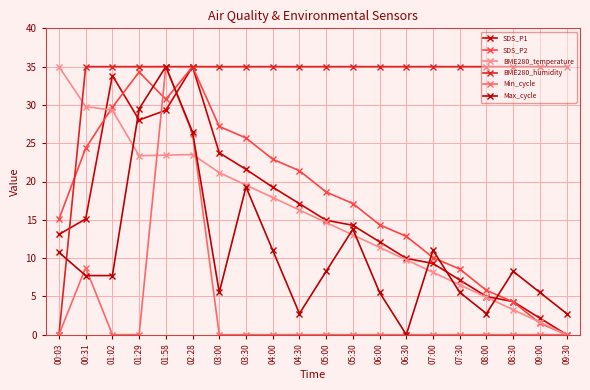

Is it true that SDS_P2 equals 8.6 at 07:30?

True